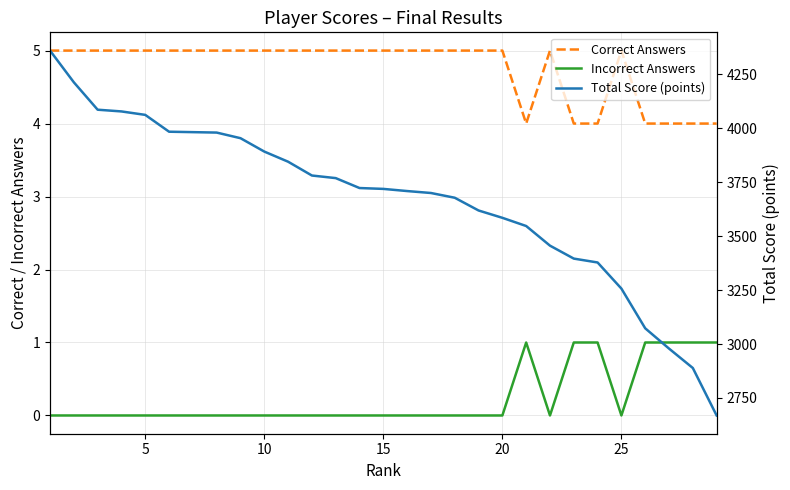

What is the lowest value of the Correct Answers series?

4